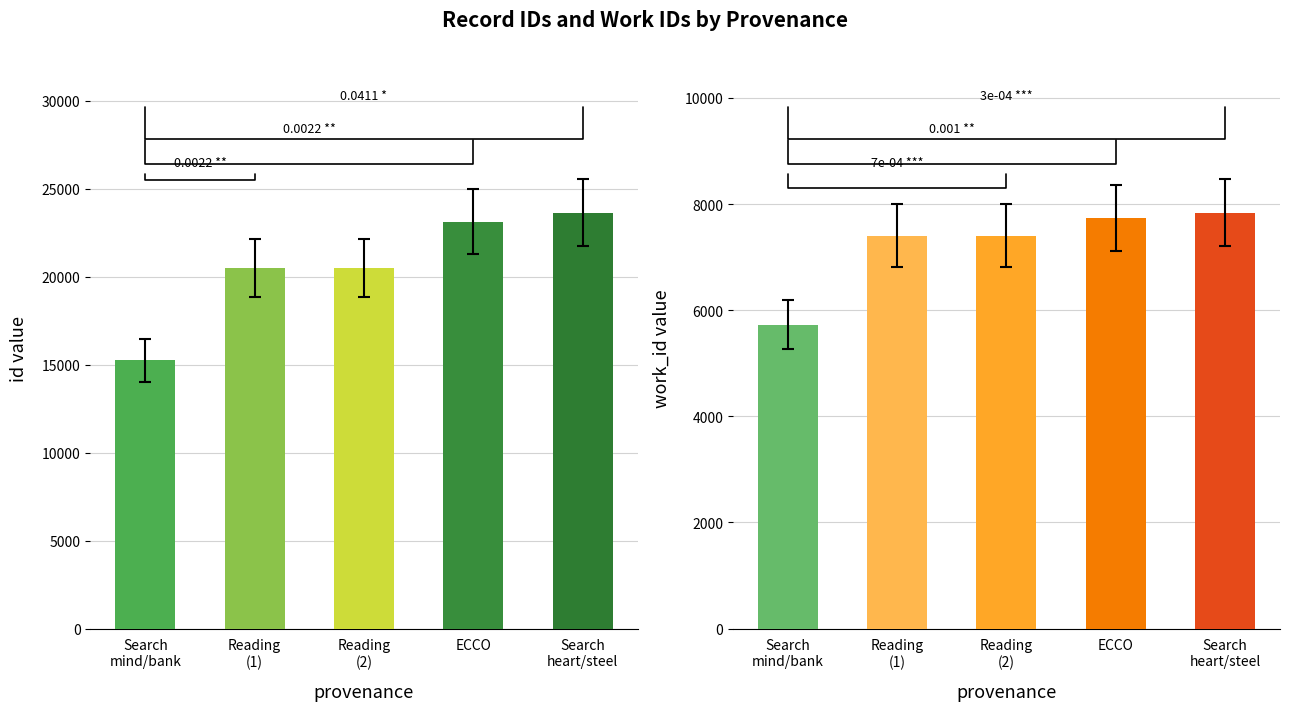

Read the id value at Search
mind/bank, to the nearest 50.

15250